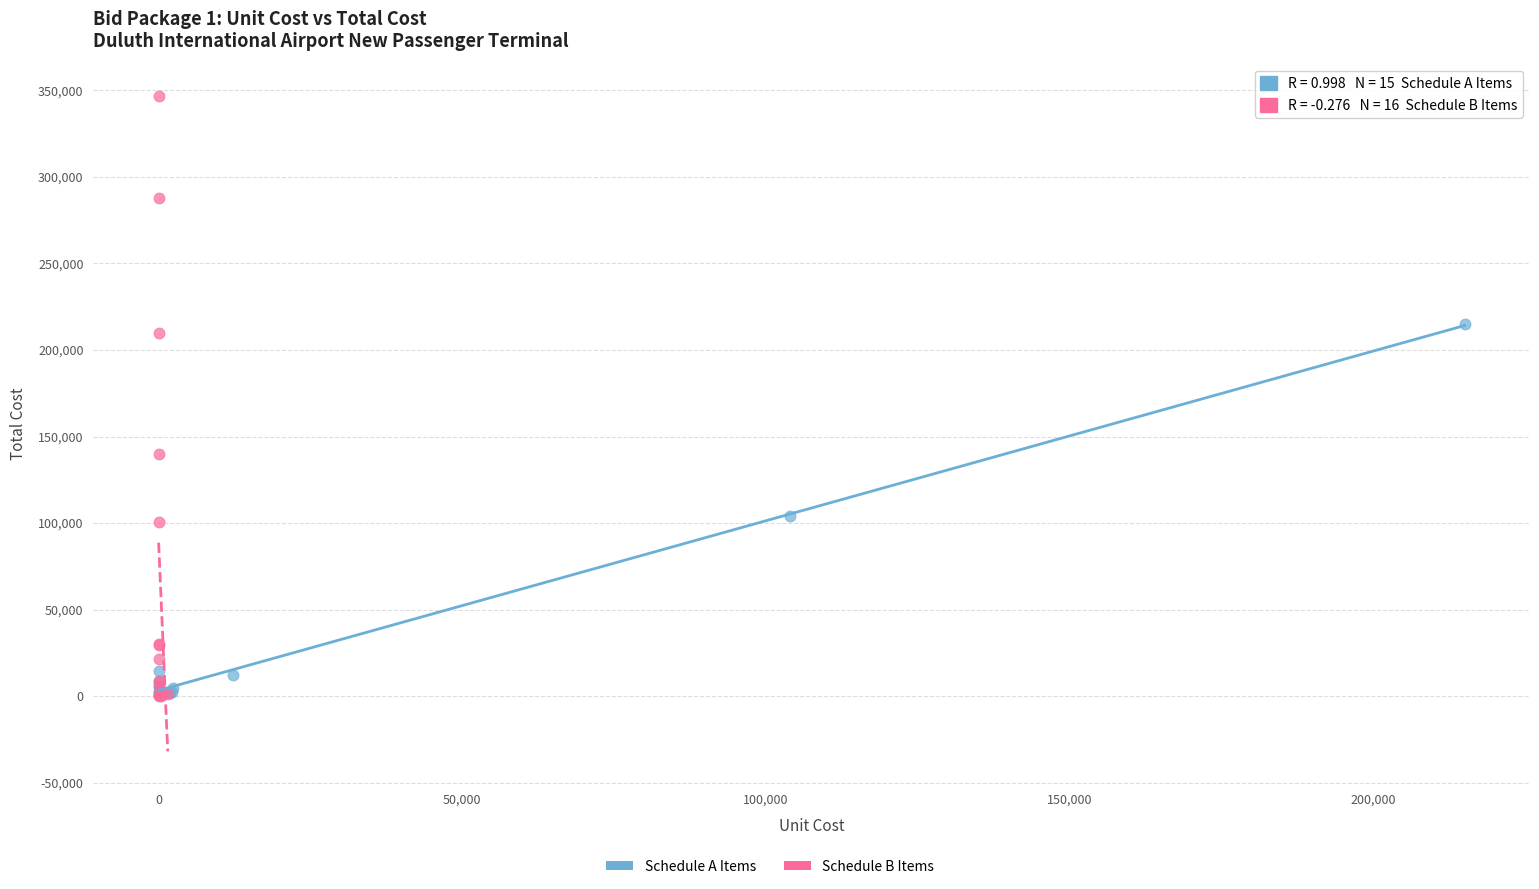

Which series contains the highest Y value?

Schedule B Items